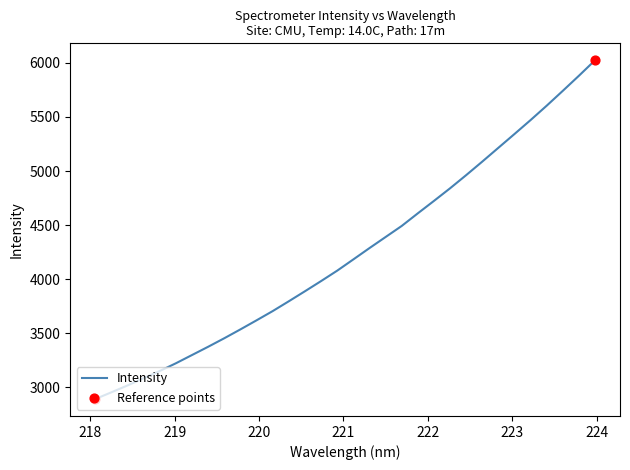

What is the greatest value displayed?

6024.9